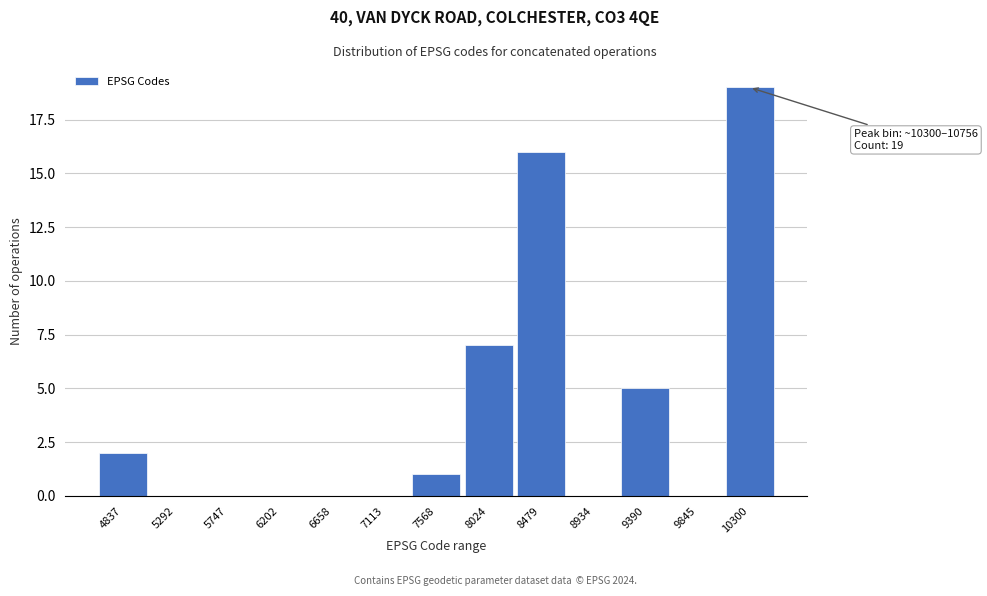

Reading right to left, list all the values displayed in this chart.

10300=19	9845=0	9390=5	8934=0	8479=16	8024=7	7568=1	7113=0	6658=0	6202=0	5747=0	5292=0	4837=2